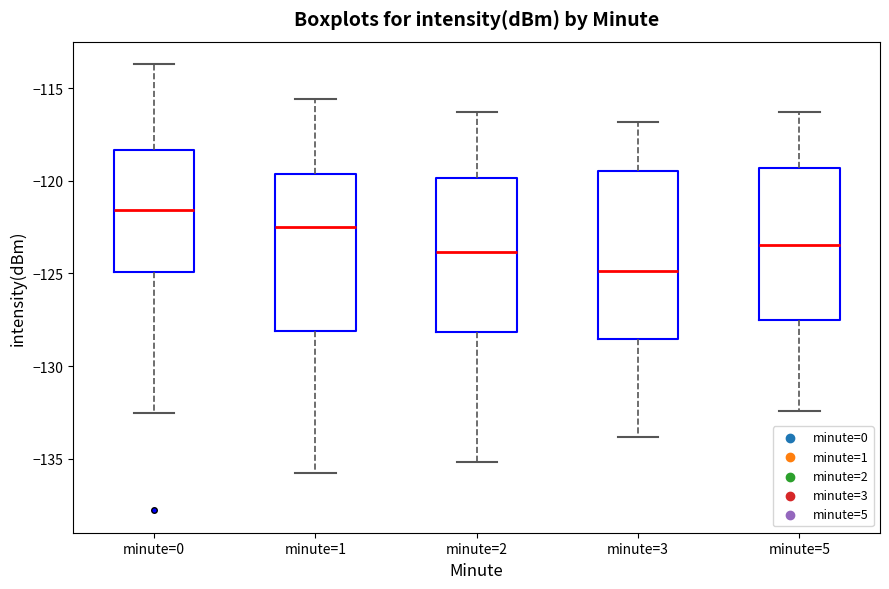

Comparing the boxes themselves (not the whiskers), which one is the tallest?

minute=3